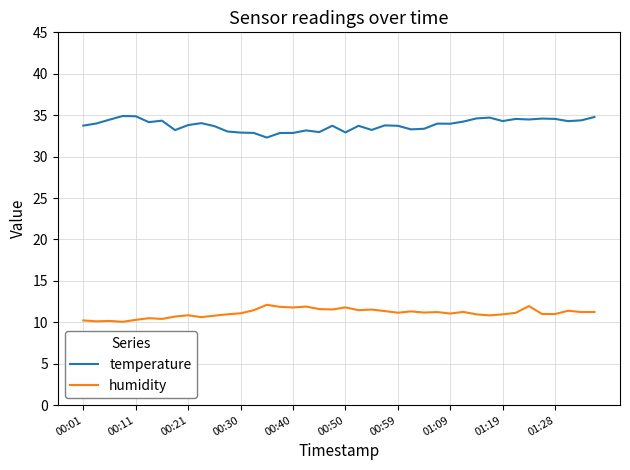

True or false: temperature and humidity intersect in this chart.

False